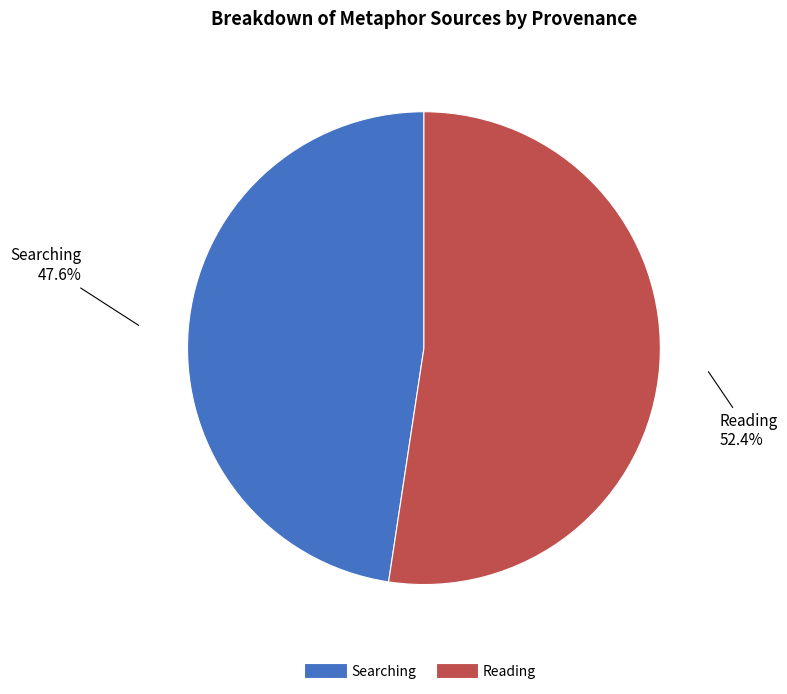

The Reading slice represents 39% of the pie. True or false?

False